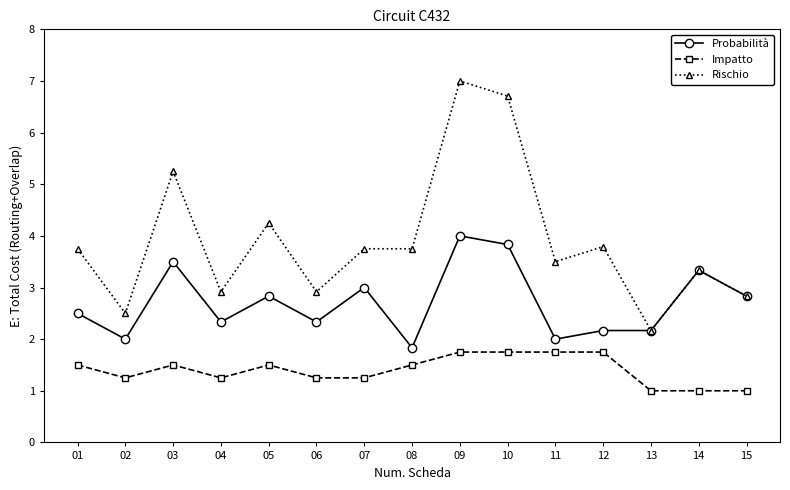

Is this an area chart (filled region under the line)?

No